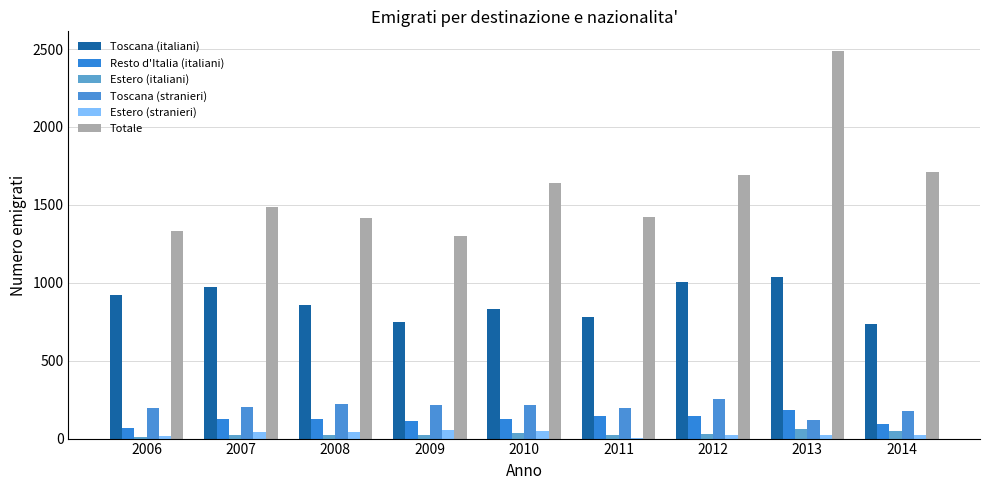

How many series are shown in this chart?

6